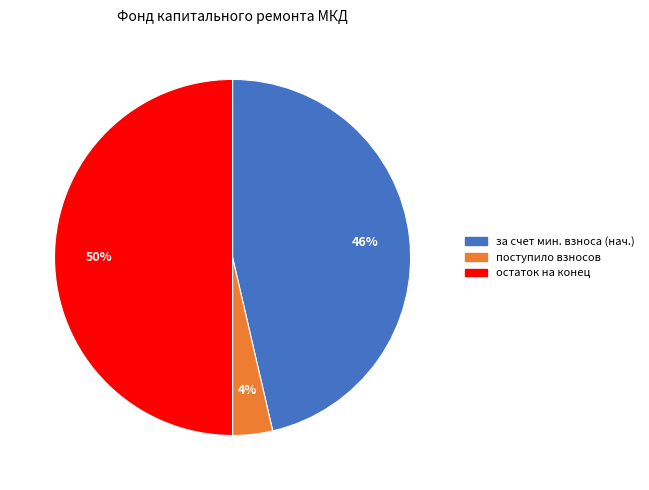

To the nearest percent, what is the difference between the largest and smallest slice percentages?

46%